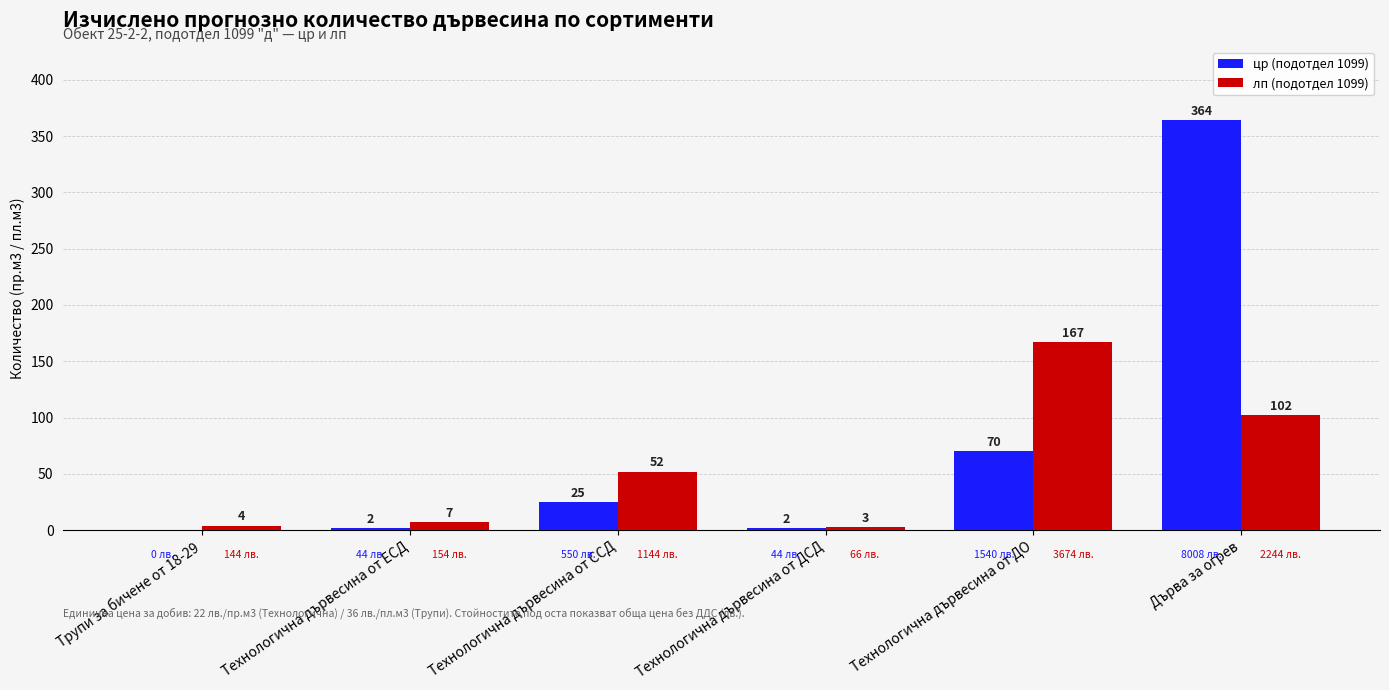

How many groups of bars are there?

6